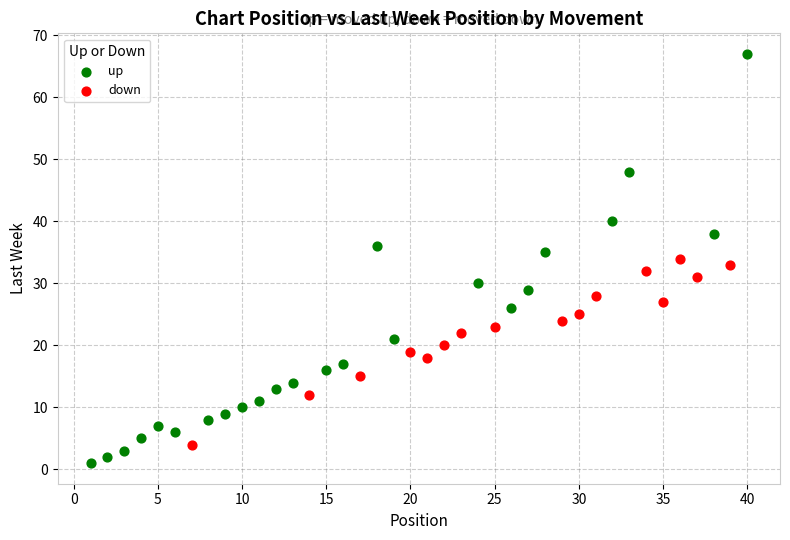

What are all the series names shown in the legend?

up, down